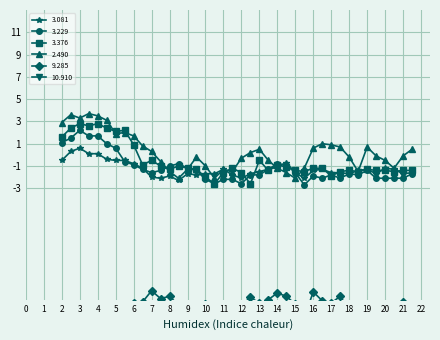

What is the difference between the maximum and minimum values in the 2.490 series?

5.8